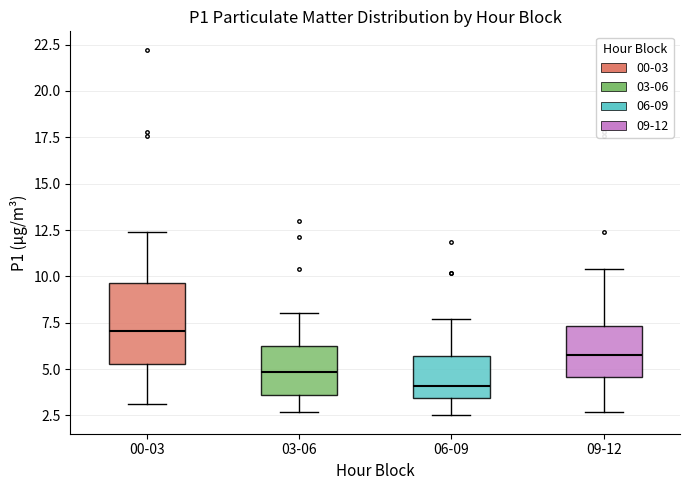

Reading left to right, transcribe this box plot: for each box, give where its median line is, the range the box spans, and where its two whiskers end, as read against the y-axis. The values are not printed on the chart, so give them approximately, as read against the axis.

00-03: median 7.0, box 5.5 to 9.5, whiskers 3.0 to 12.5
03-06: median 5.0, box 3.5 to 6.0, whiskers 2.5 to 8.0
06-09: median 4.0, box 3.5 to 5.5, whiskers 2.5 to 7.5
09-12: median 6.0, box 4.5 to 7.5, whiskers 2.5 to 10.5